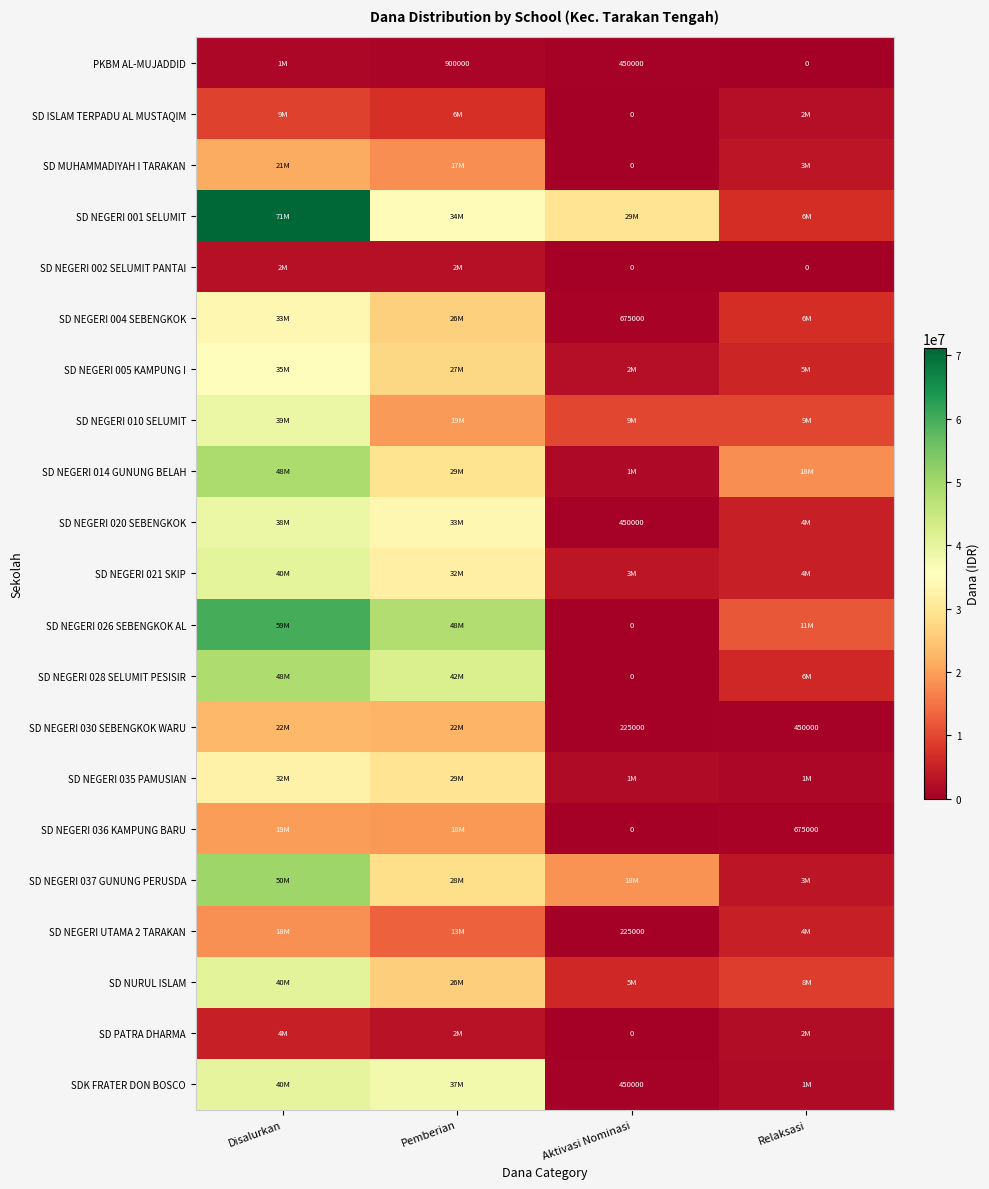

What is the total value across all series at Relaksasi?

103500000